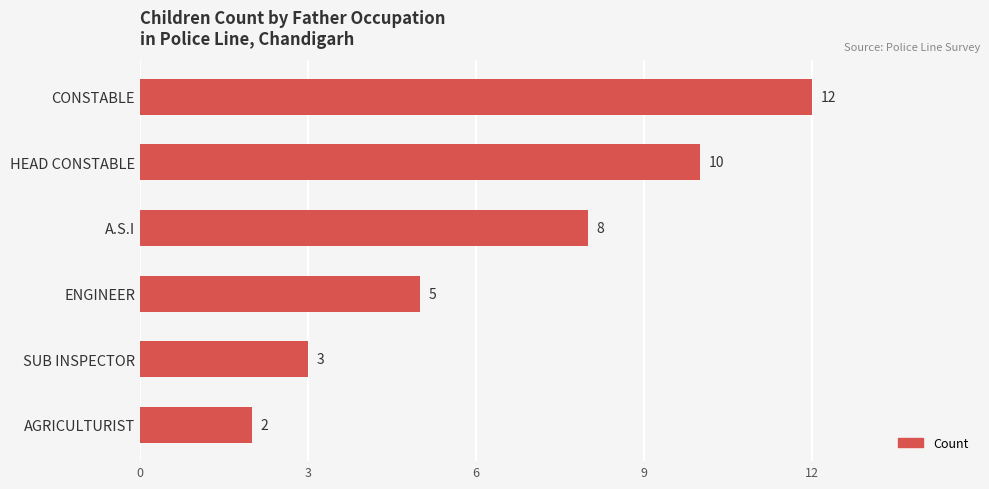

Reading top to bottom, what are all the values shown in this chart?

12	10	8	5	3	2